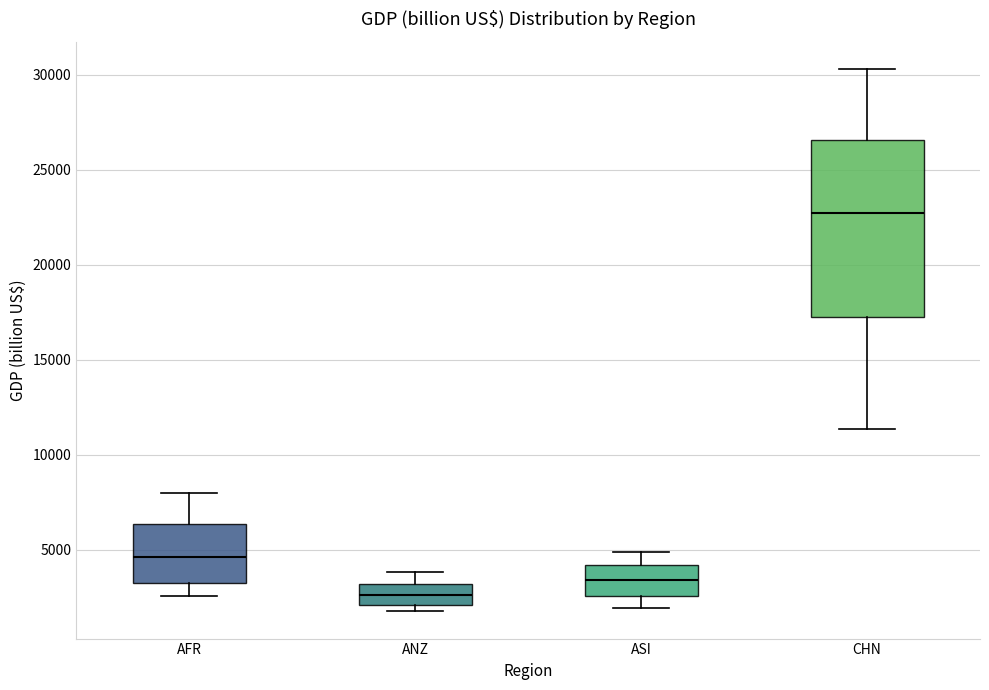

Which box has the highest median line?

CHN